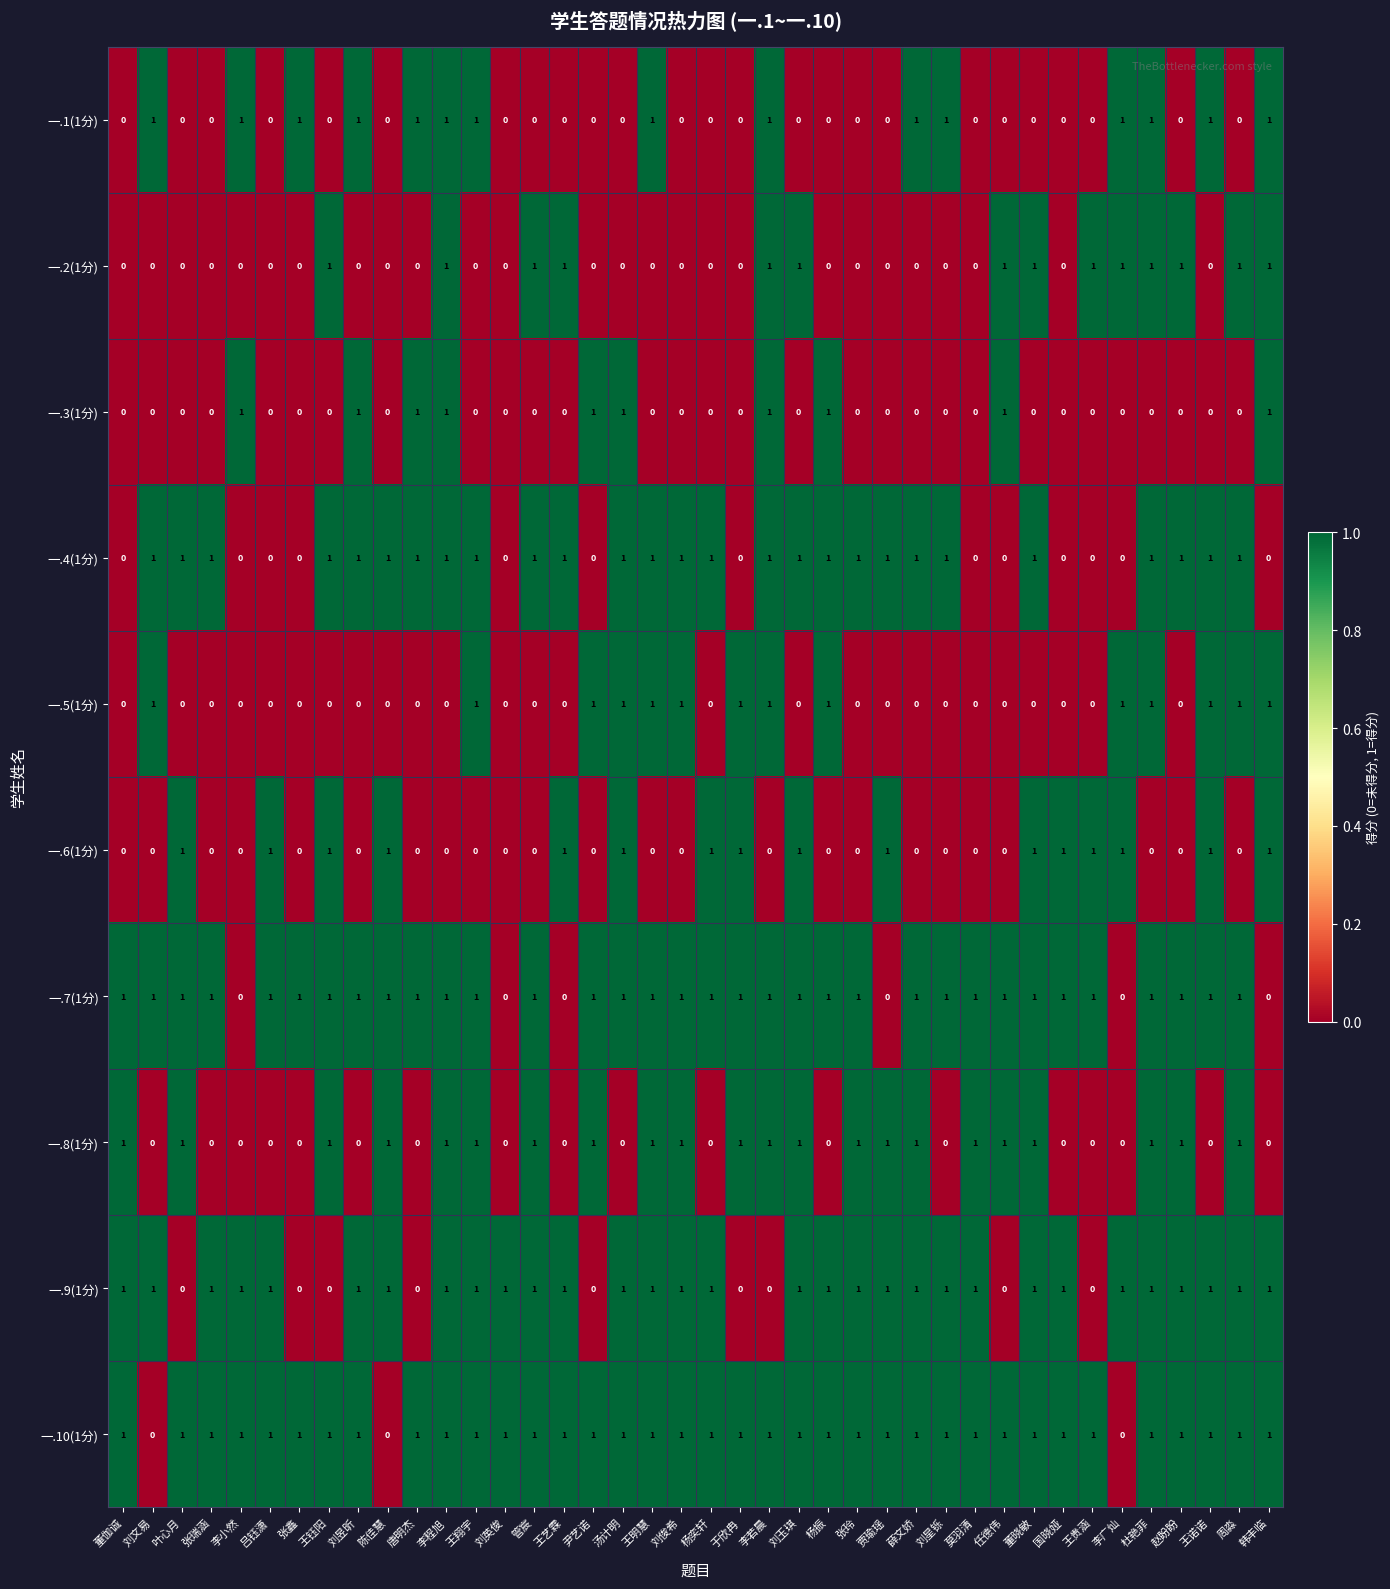

Count the 一.9(1分) values in the range 1 to 2.

31